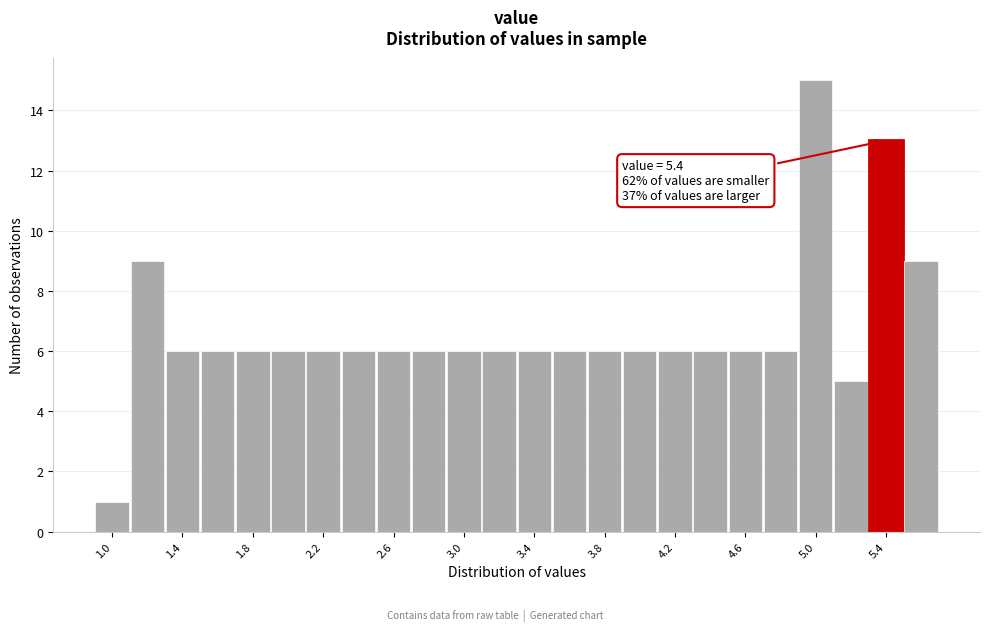

Which range on the x-axis has the tallest bar?

4.9 to 5.1